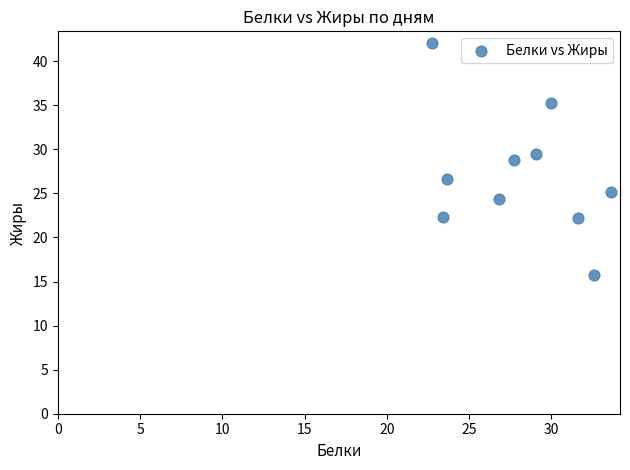

What Y value in the scatter plot is closest to 28?

28.8